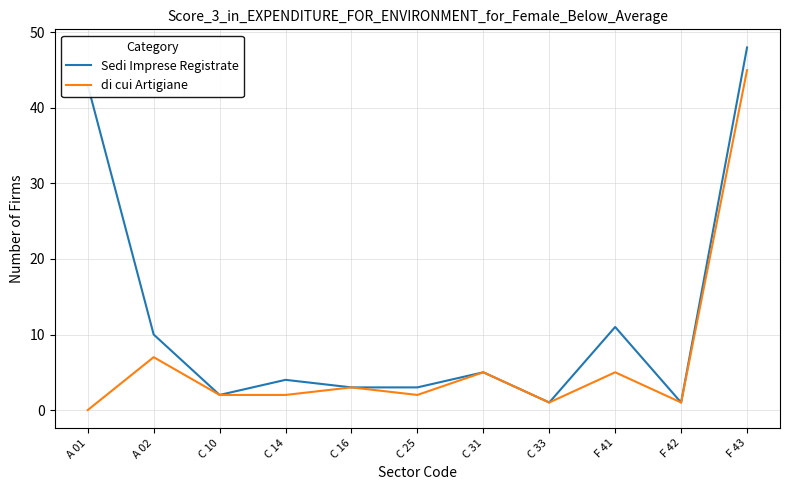

What is the sum of the di cui Artigiane values at F 42 and C 25?

3